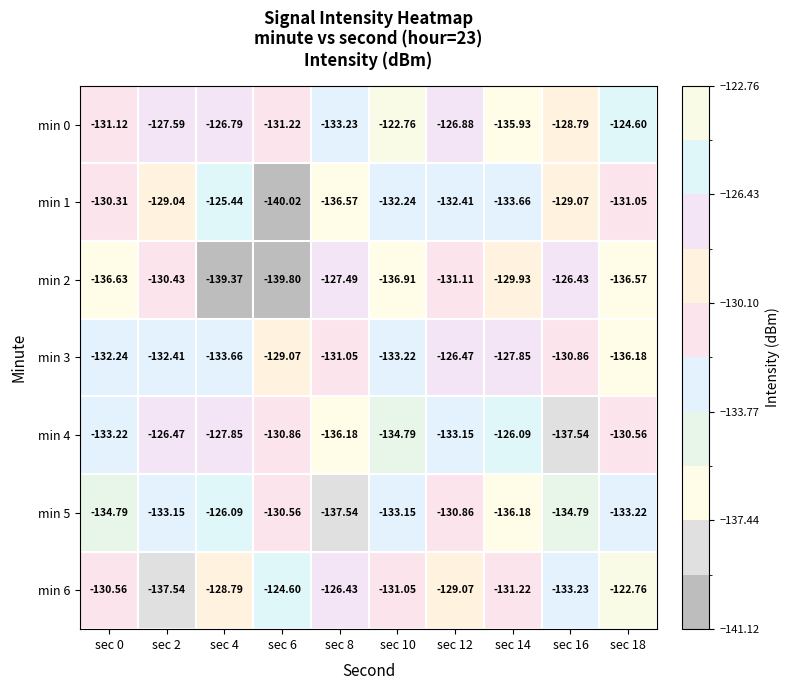

Is the value of min 3 at sec 8 greater than the value of min 4 at sec 16?

Yes